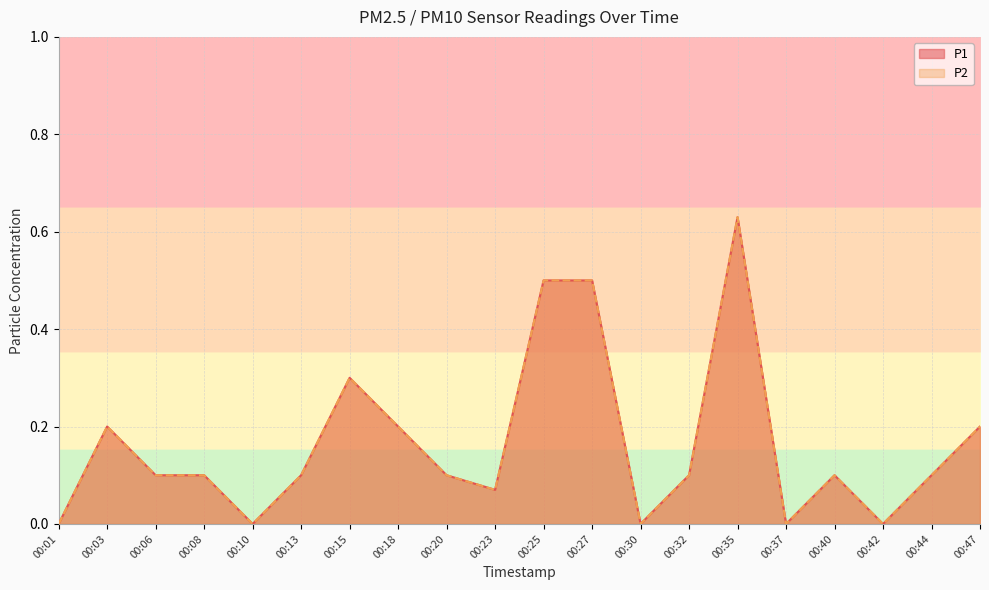

How many interior local peaks does the P1 series have?

4